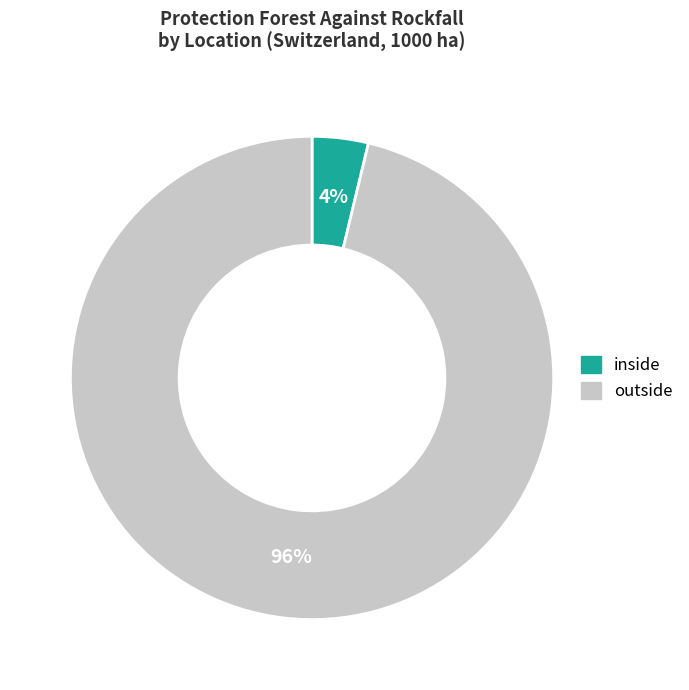

Is it true that inside is 4% of the pie?

True